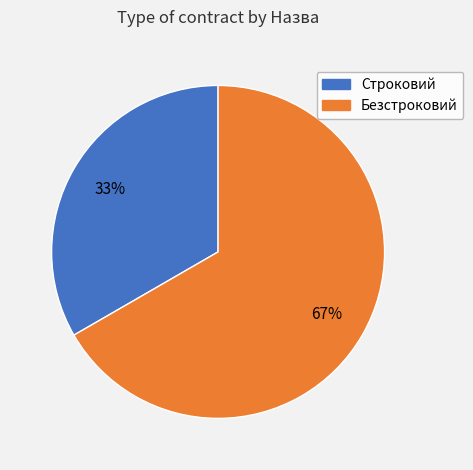

Is it true that Безстроковий is 67% of the pie?

True